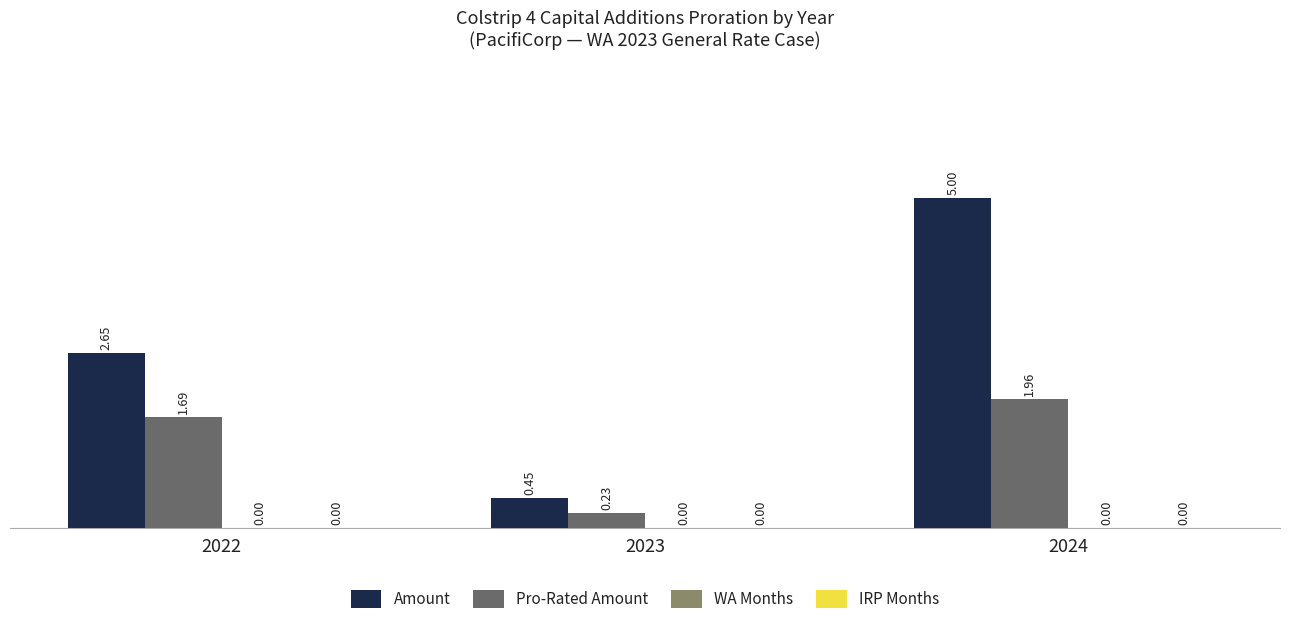

What is the sum of the Pro-Rated Amount values at 2022 and 2024?

3.6